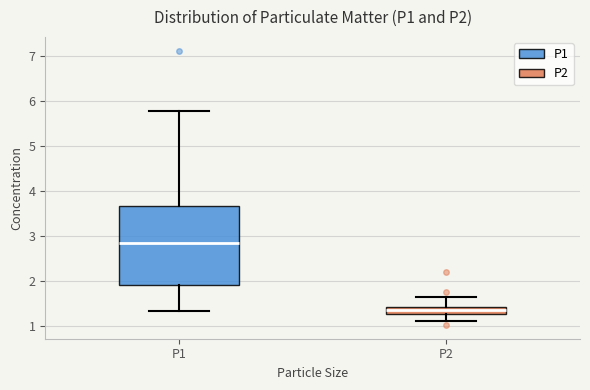

Which box's median line is the highest?

P1